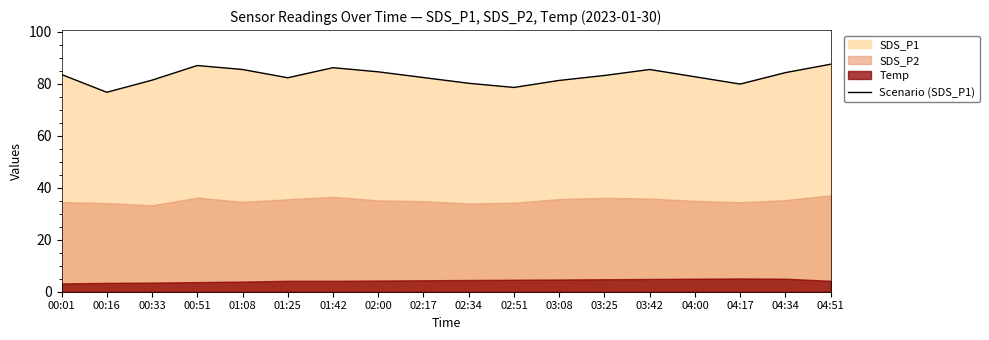

What is the label of the 14th point from the right?

01:08